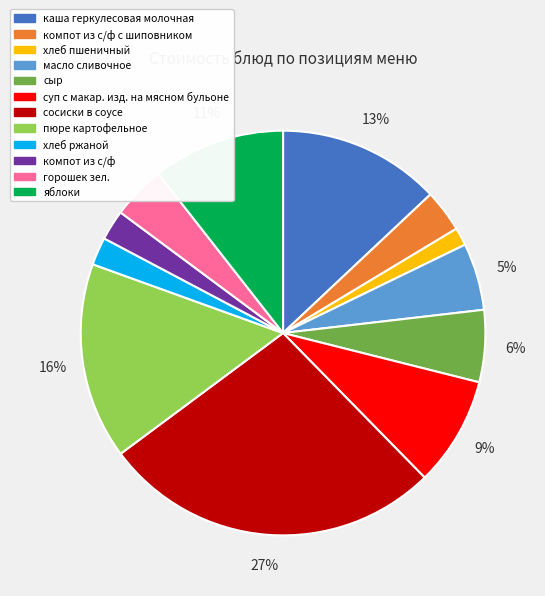

Does any single category account for the majority?

No